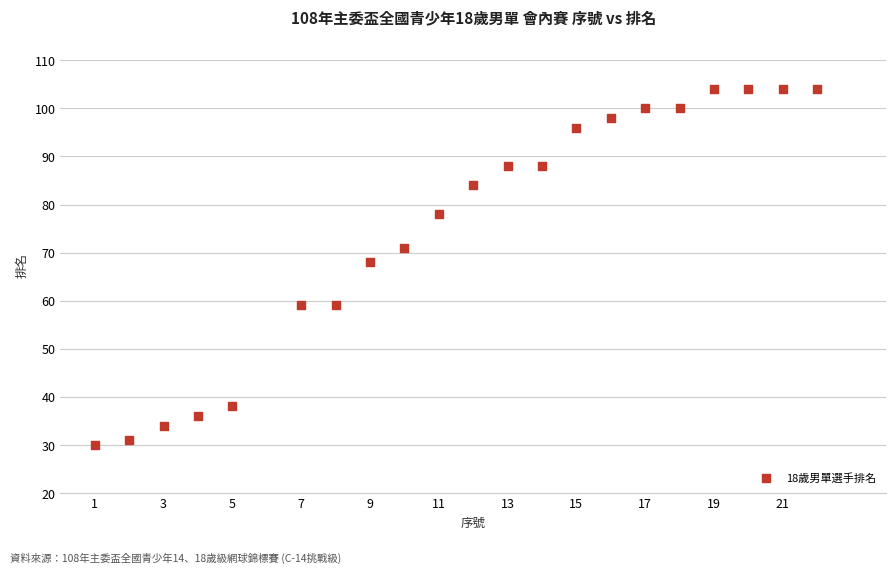

What Y value in the scatter plot is closest to 67?

68